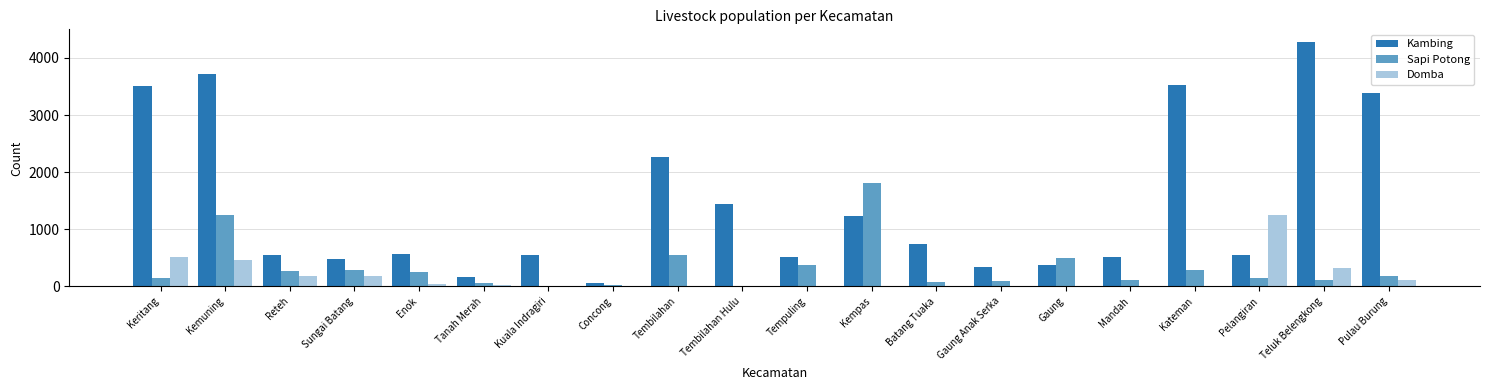

The value of Domba at Enok is 45. True or false?

True